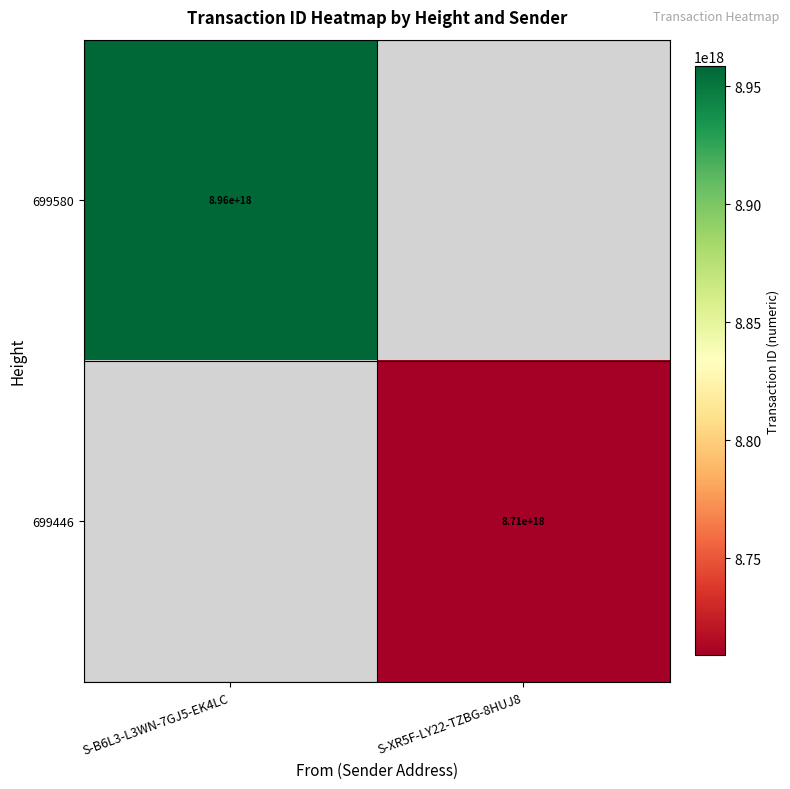

The 699580 series shows 8960000000000000000 at S-B6L3-L3WN-7GJ5-EK4LC. True or false?

True